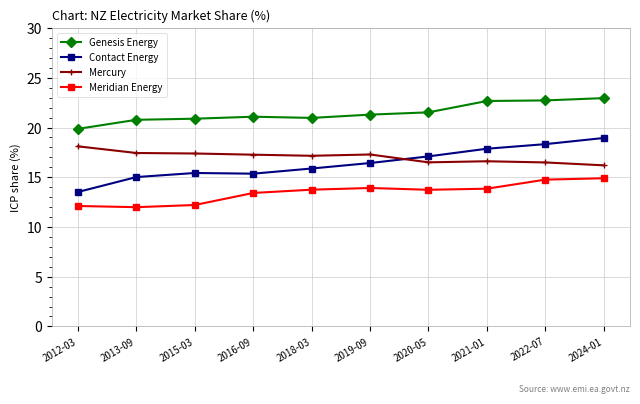

At how many categories does at least one series exceed 20?

9